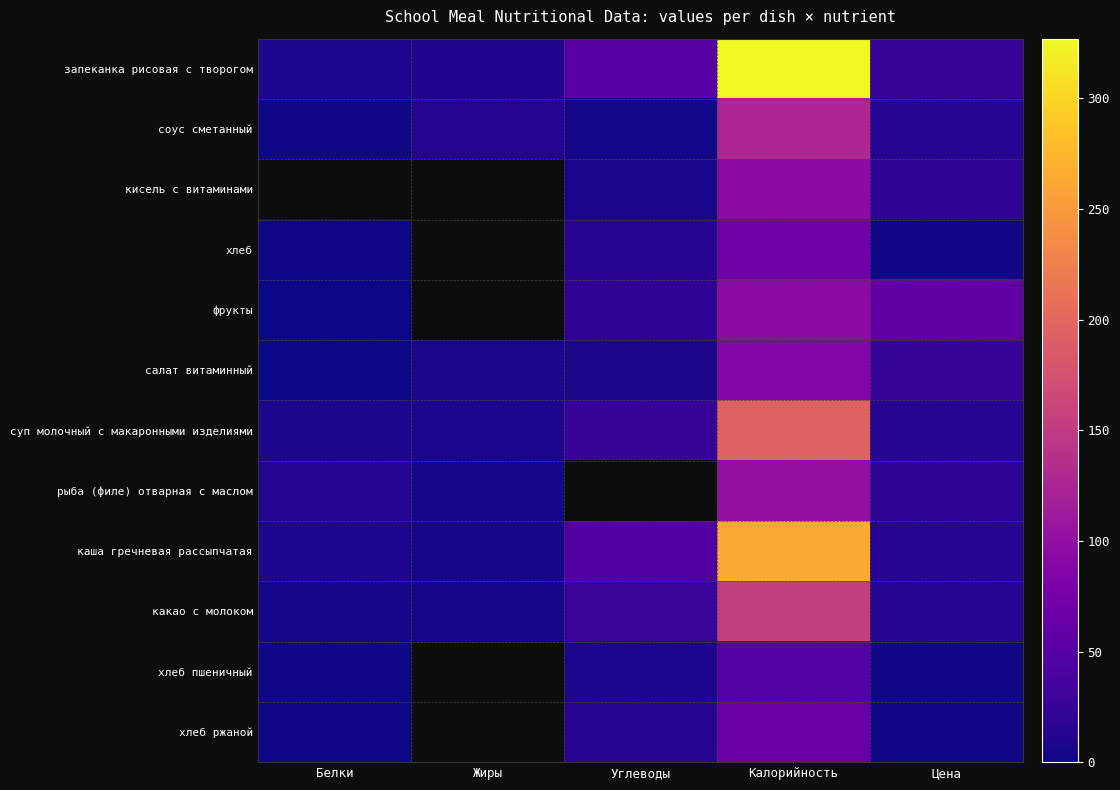

What is the highest value of the хлеб пшеничный series?

46.0